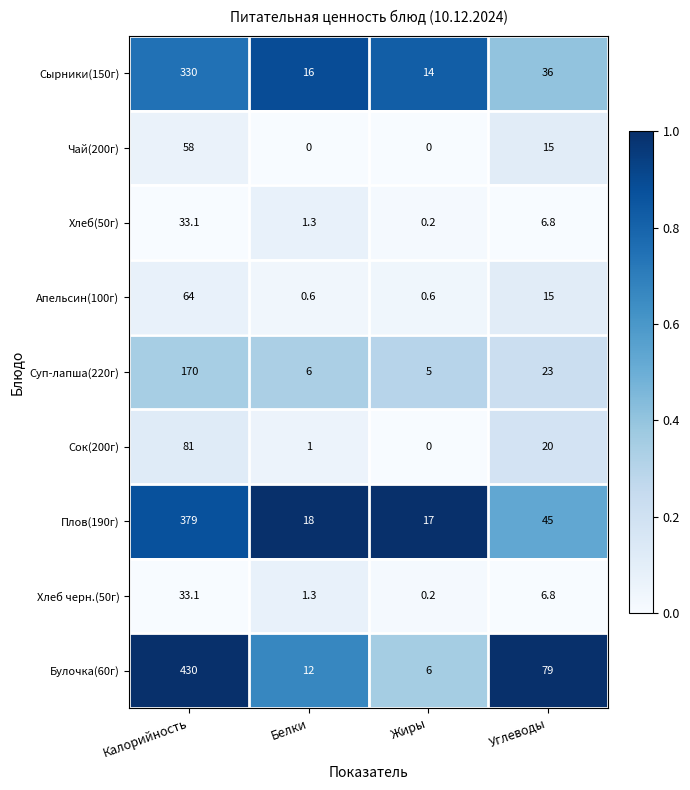

What is the difference between the maximum and minimum values in the Чай(200г) series?

58.0